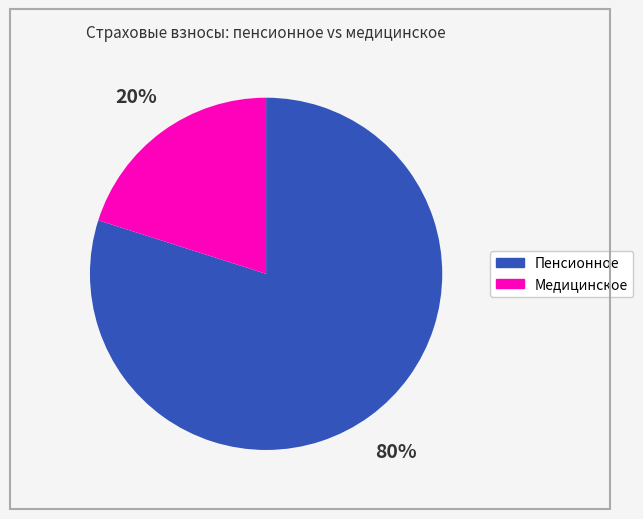

Is there a majority slice in this chart?

Yes